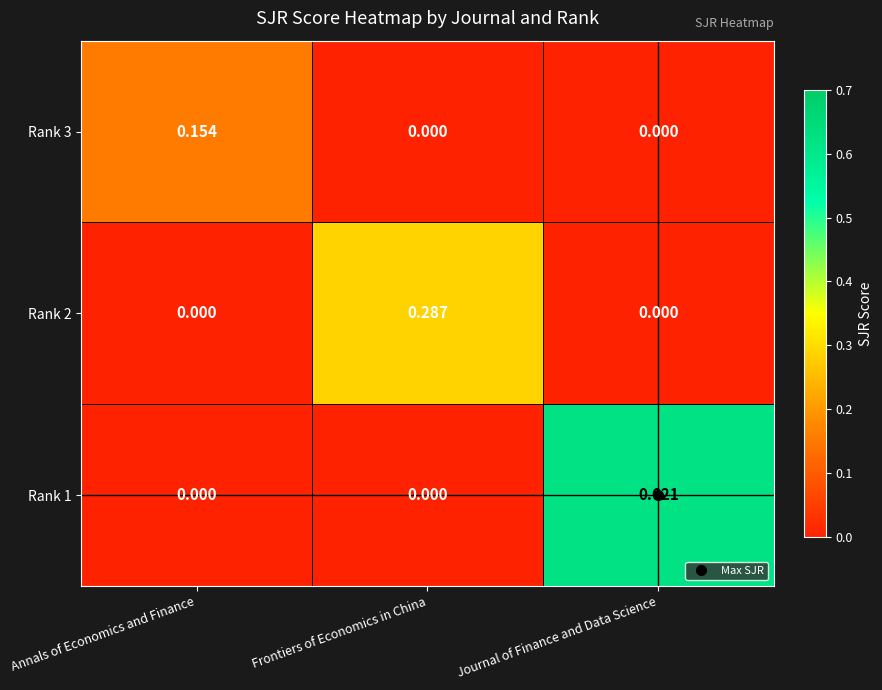

Which category has the highest value in the Rank 2 series?

Frontiers of Economics in China